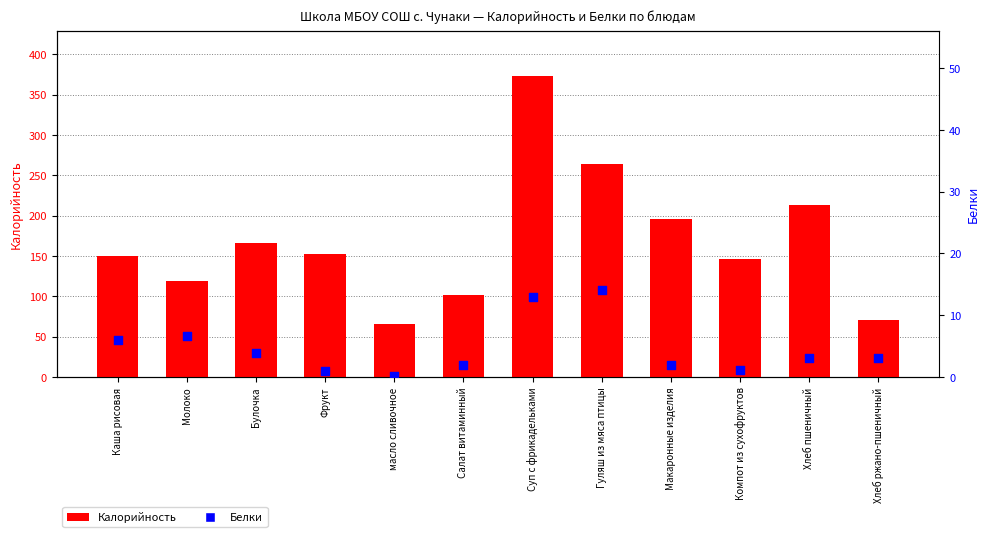

Which series contains the highest Y value?

Калорийность